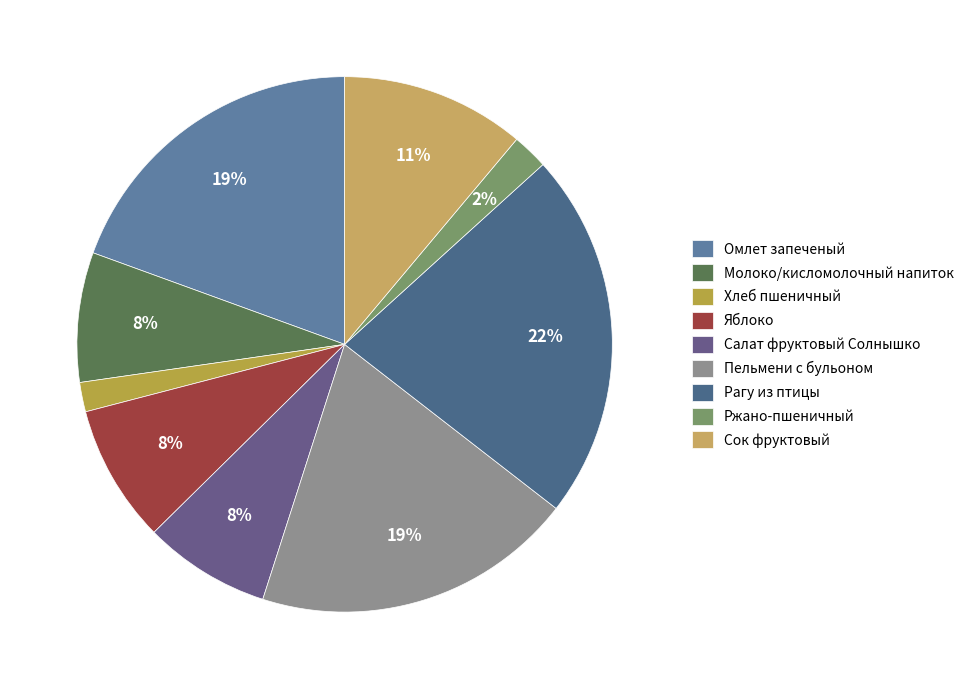

Between Пельмени с бульоном and Молоко/кисломолочный напиток, which is larger?

Пельмени с бульоном